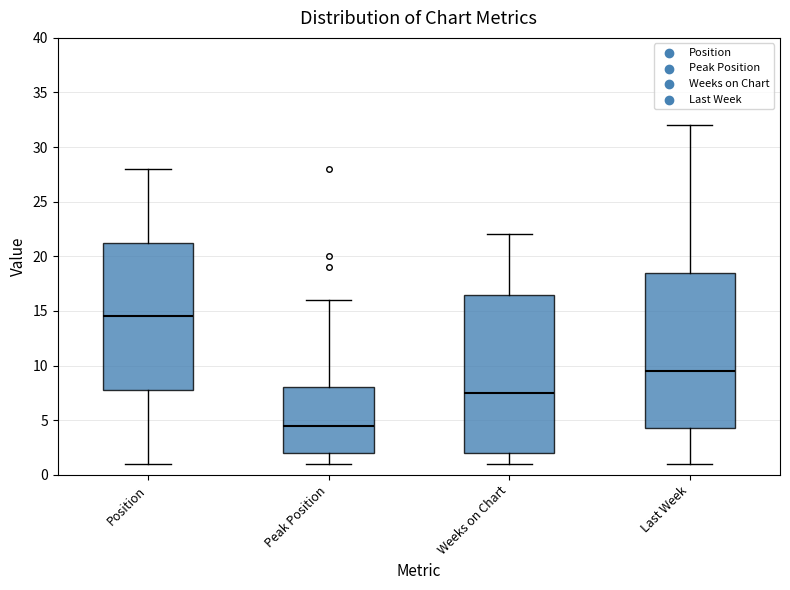

Which box's median line is the lowest?

Peak Position